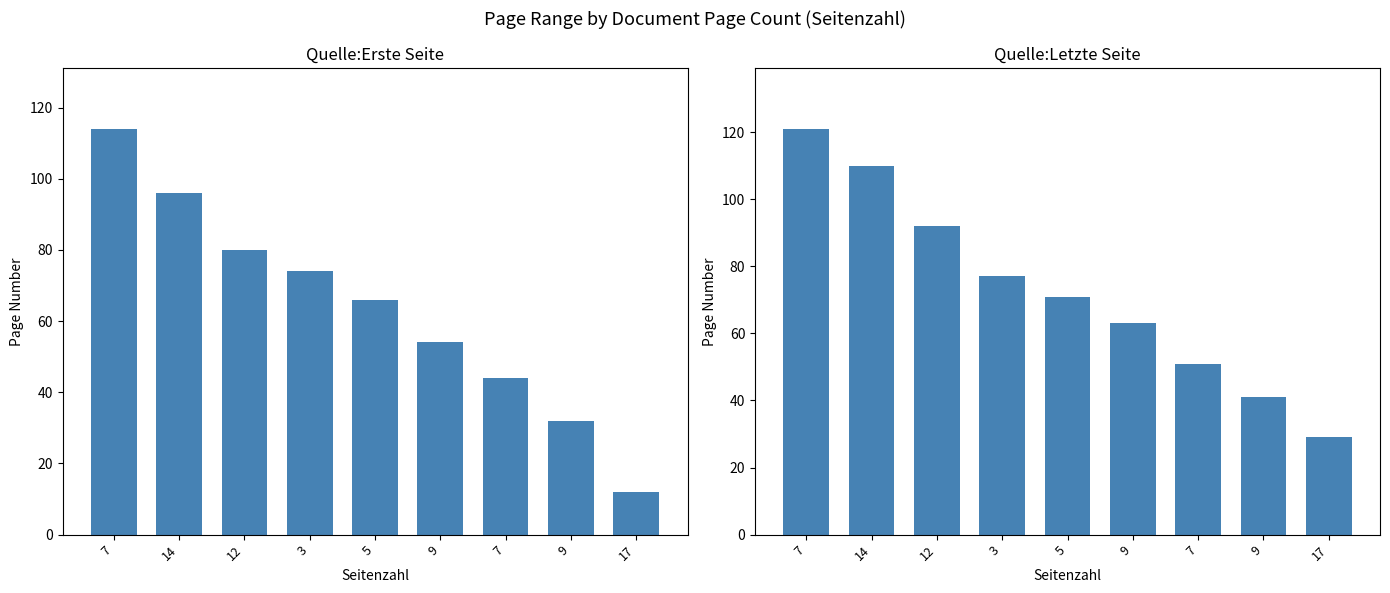

Which category has the lowest value across all series?

17